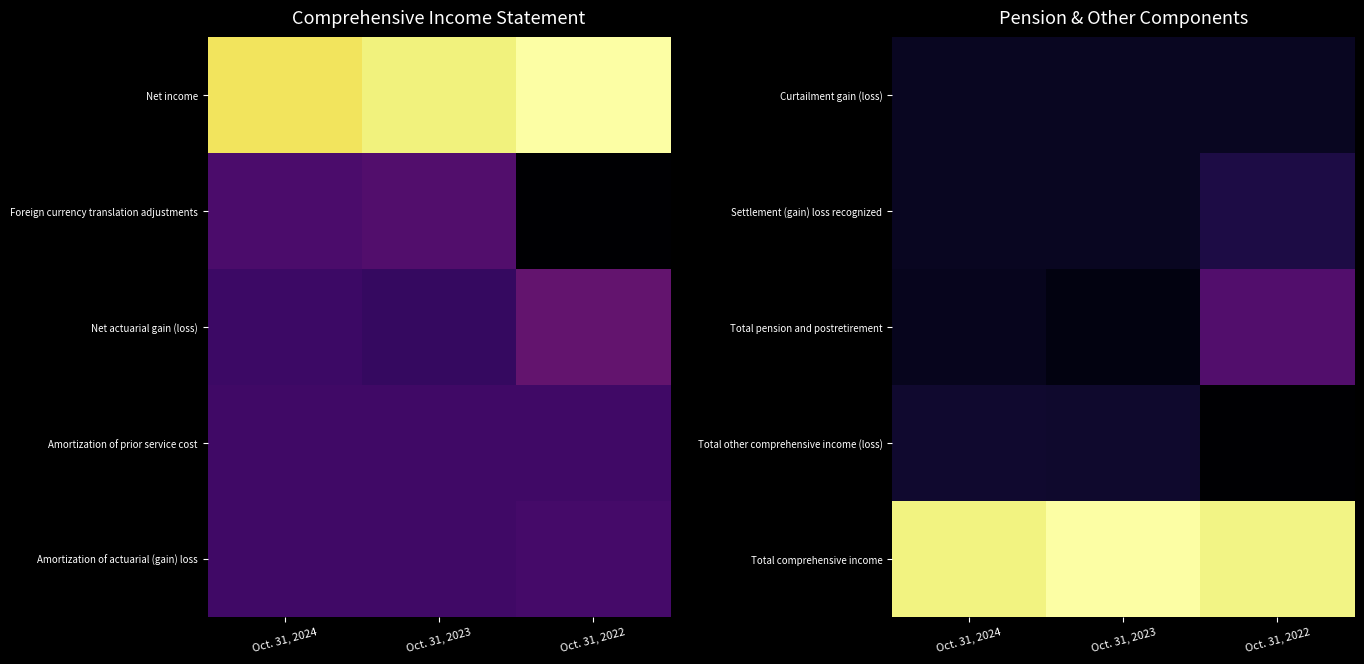

Reading left to right, what are all the values shown in this chart?

Curtailment gain (loss): Oct. 31, 2024=0	Oct. 31, 2023=-2	Oct. 31, 2022=1052
Settlement (gain) loss recognized: Oct. 31, 2024=107	Oct. 31, 2023=-259	Oct. 31, 2022=32219
Total pension and postretirement: Oct. 31, 2024=-4789	Oct. 31, 2023=-15425	Oct. 31, 2022=94710
Total other comprehensive income (loss): Oct. 31, 2024=11601	Oct. 31, 2023=11341	Oct. 31, 2022=-31947
Total comprehensive income: Oct. 31, 2024=478885	Oct. 31, 2023=498834	Oct. 31, 2022=481156